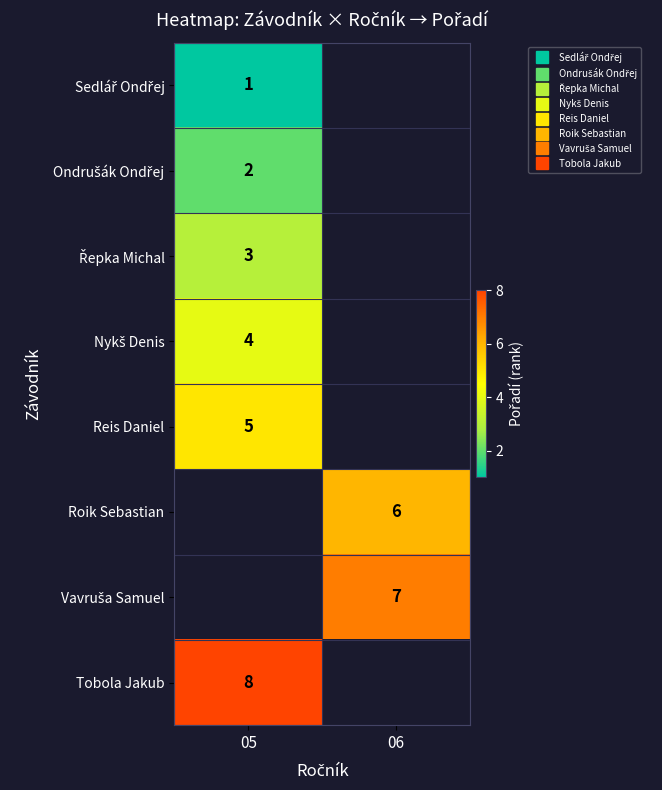

Which has a higher value, 05 or 06?

06